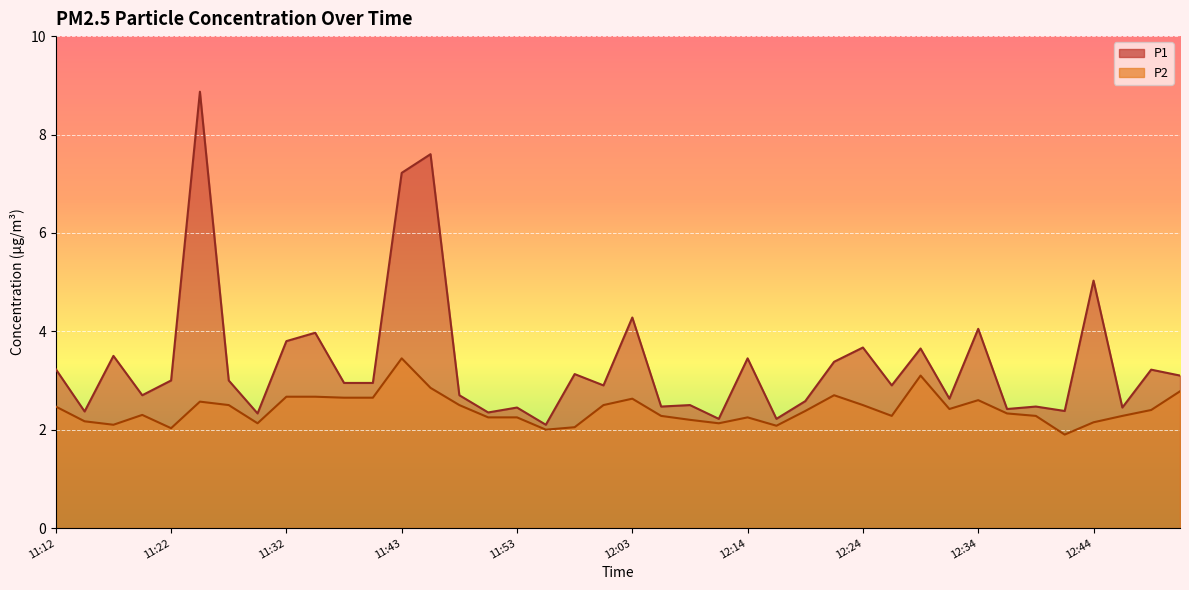

What is the sum of all P2 values?

96.4